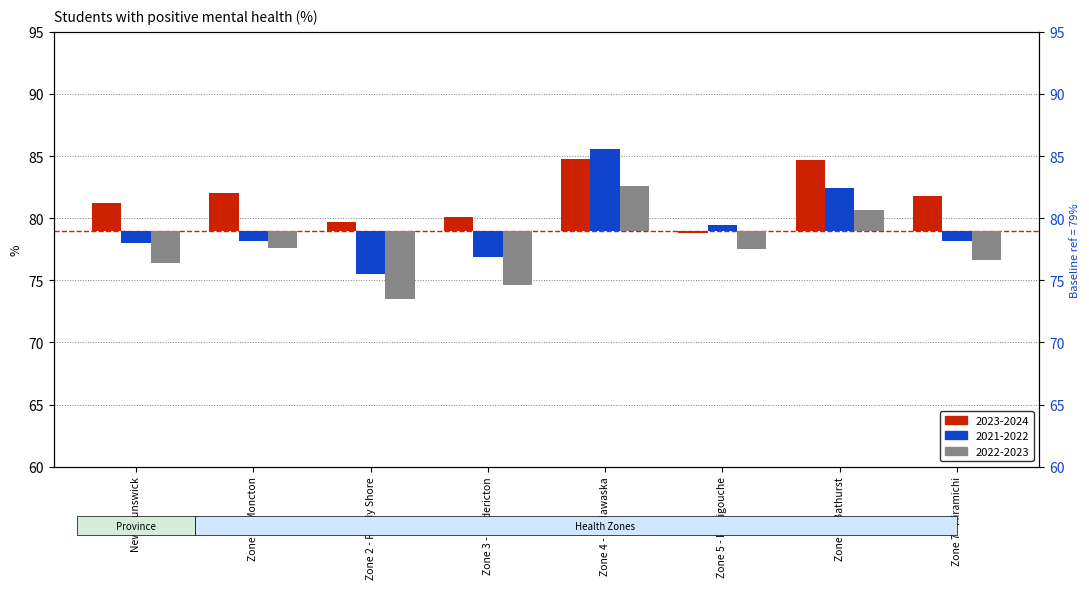

What is the label of the 5th bar from the left?

Zone 4 - Madawaska